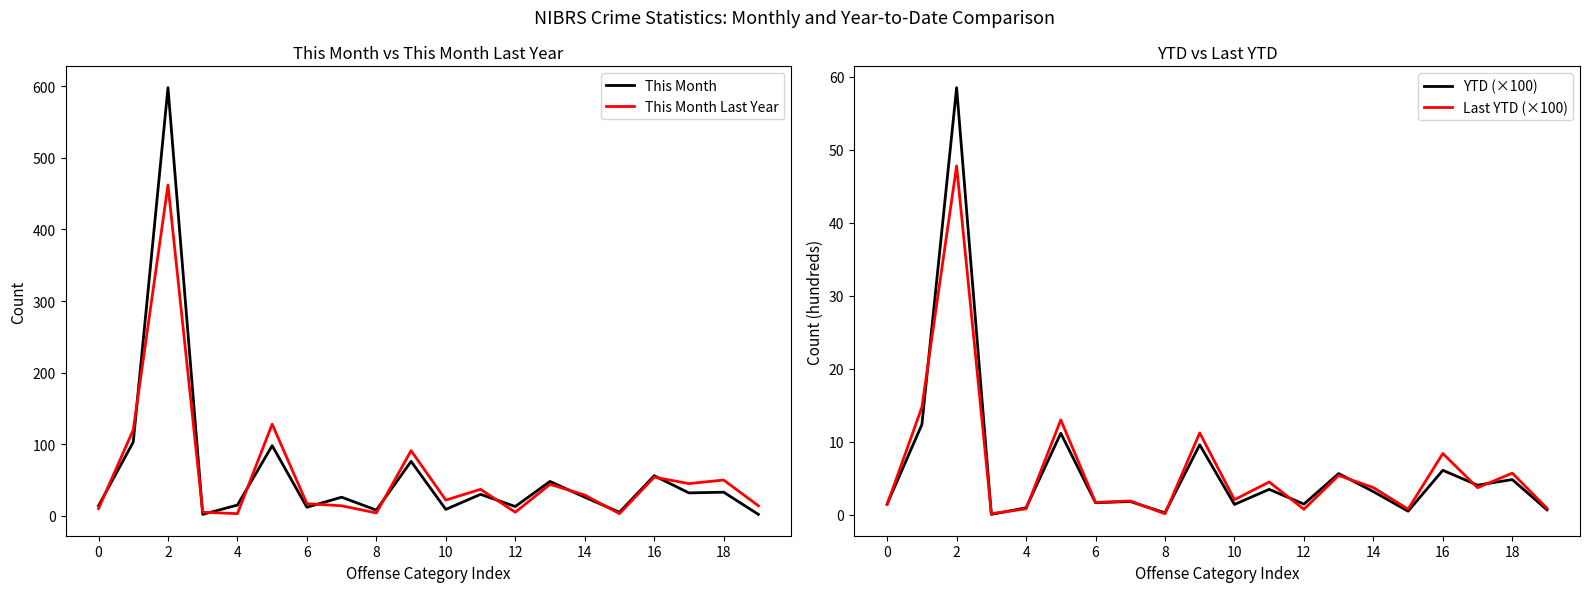

What is the total value across all series at 13?

103.1